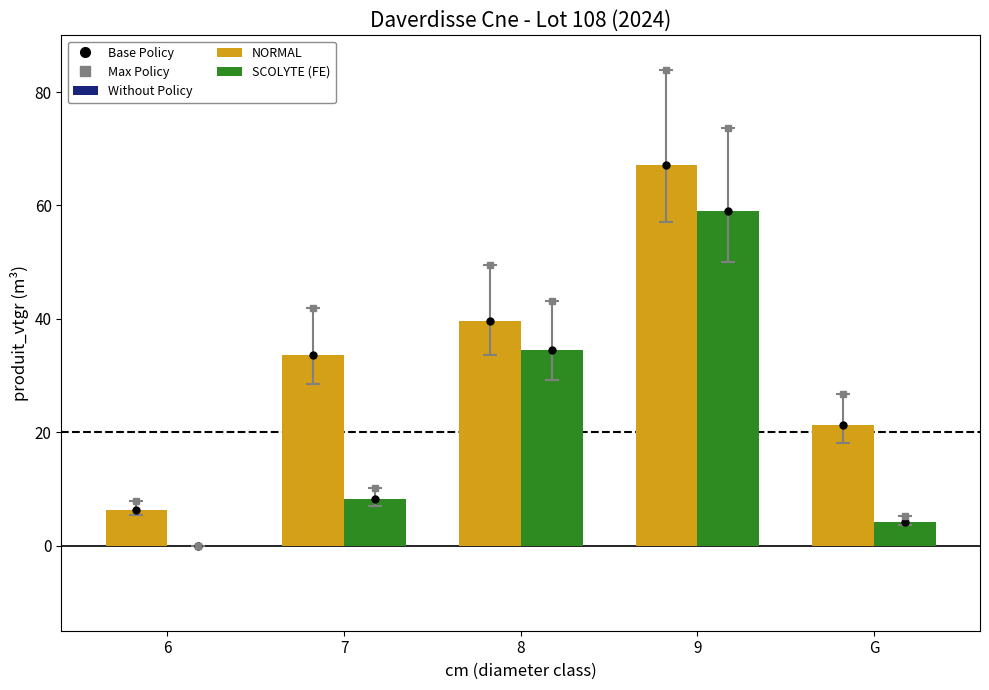

What is the sum of the NORMAL values at 7 and 6?

39.9